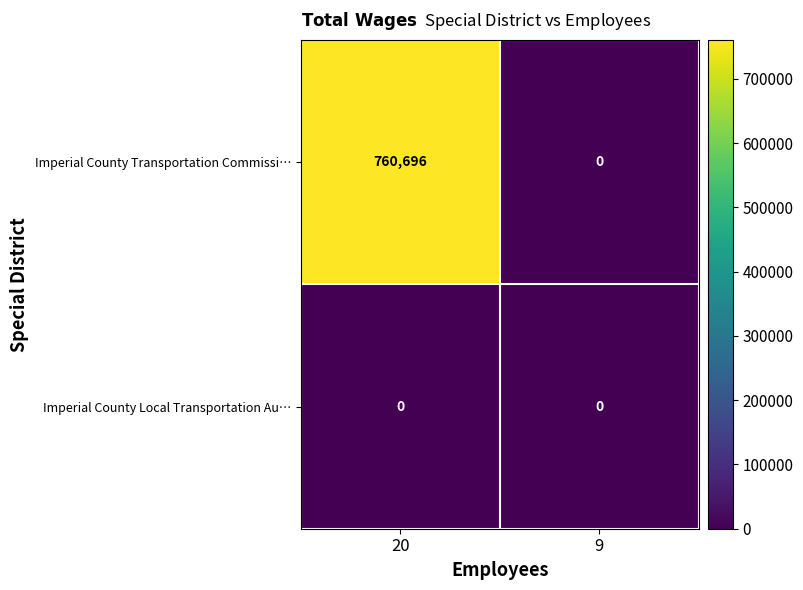

Which series changed the most between 20 and 9?

Imperial County Transportation Commissi…